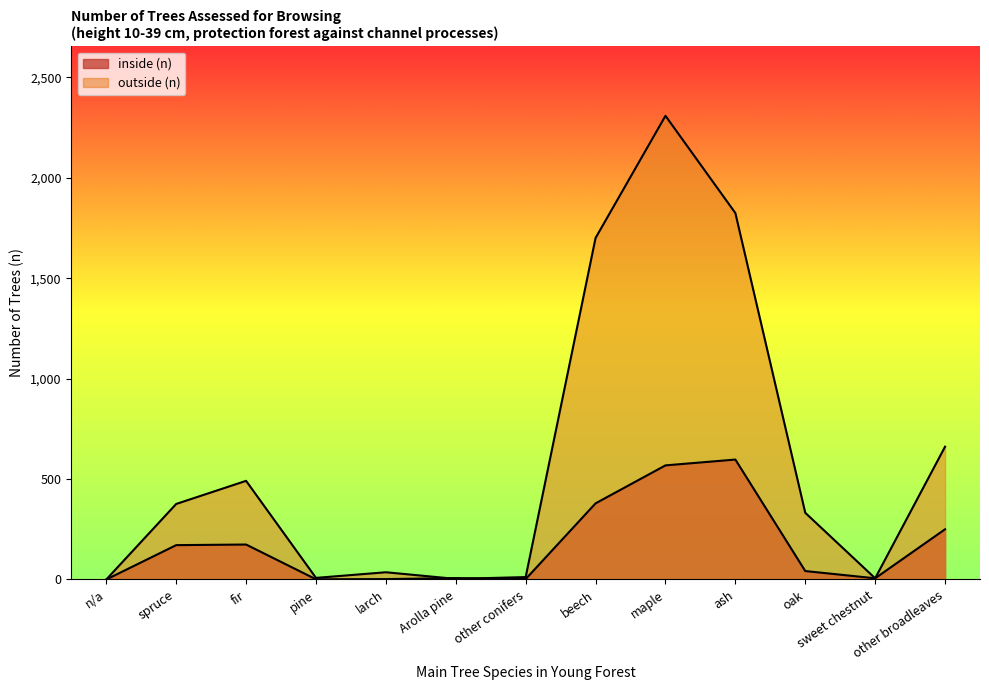

Which series has the largest total across all categories?

outside (n)